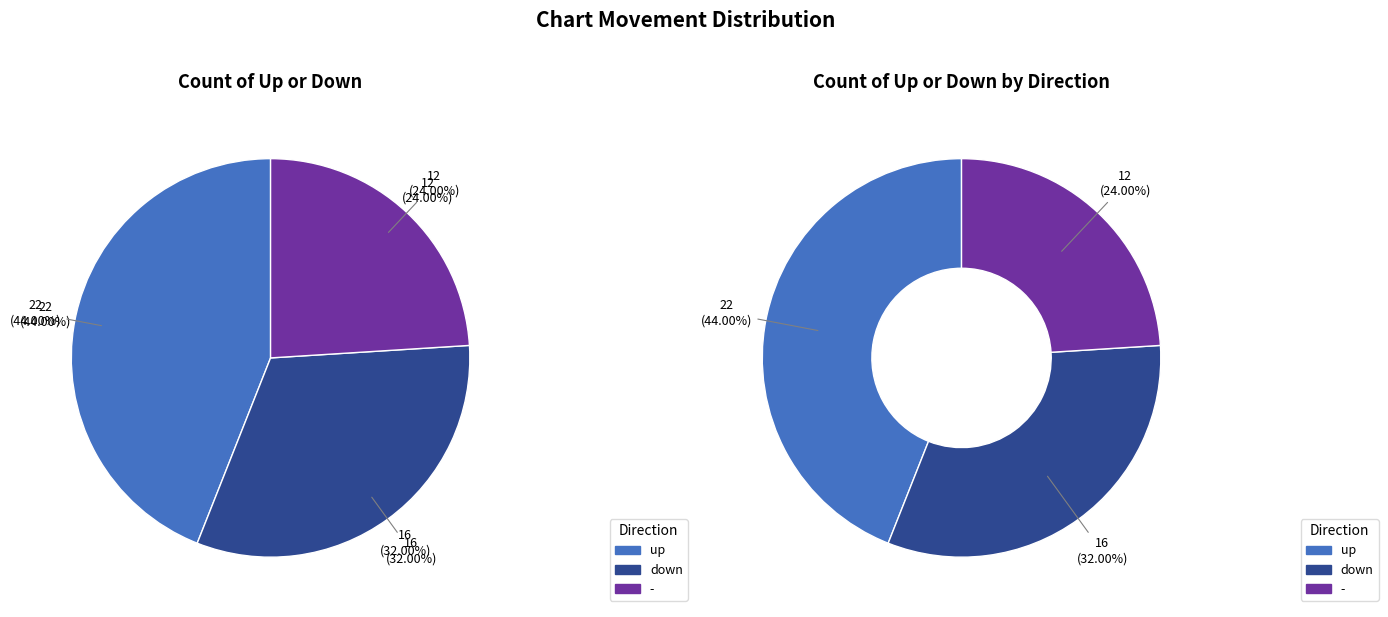

True or false: up accounts for 30% of the total.

False